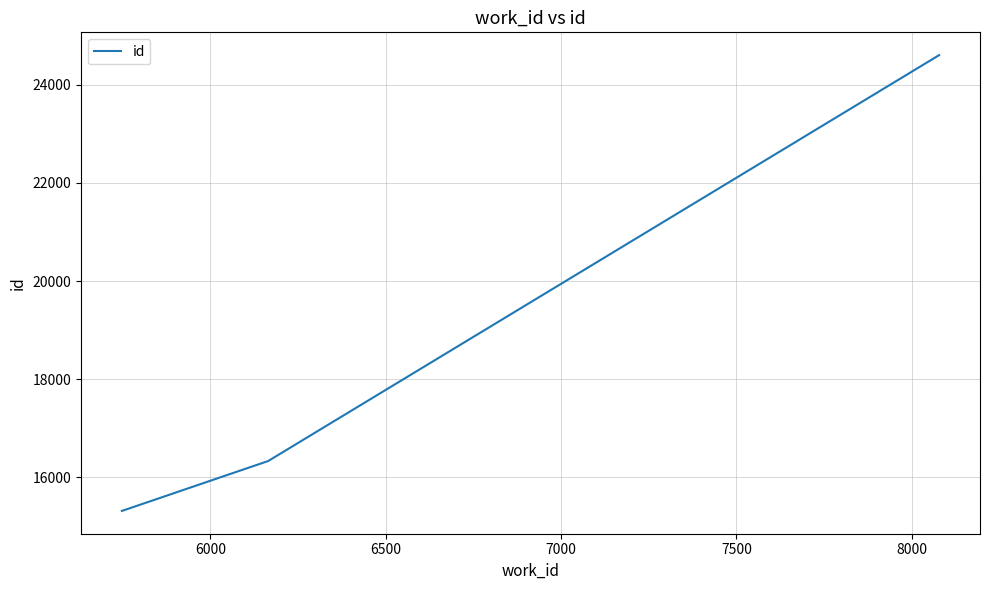

Count the number of data series in this chart.

1